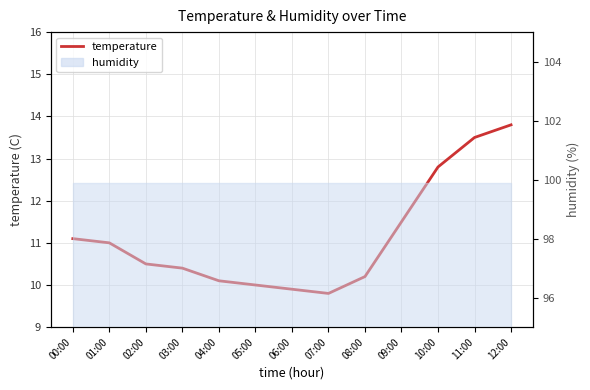

Which label corresponds to the smallest value in the chart?

07:00